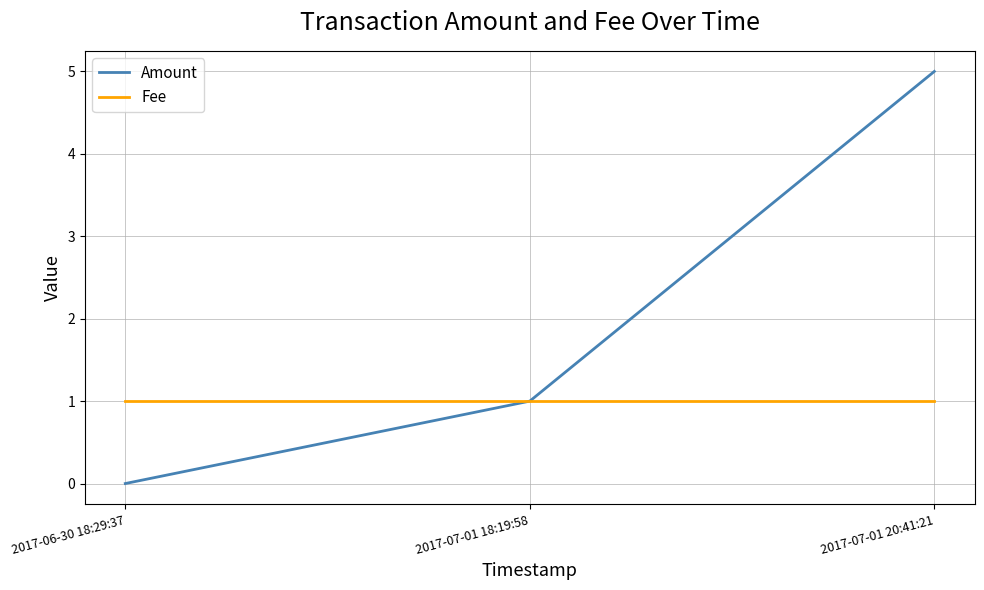

Which series has the largest range (max minus min)?

Amount